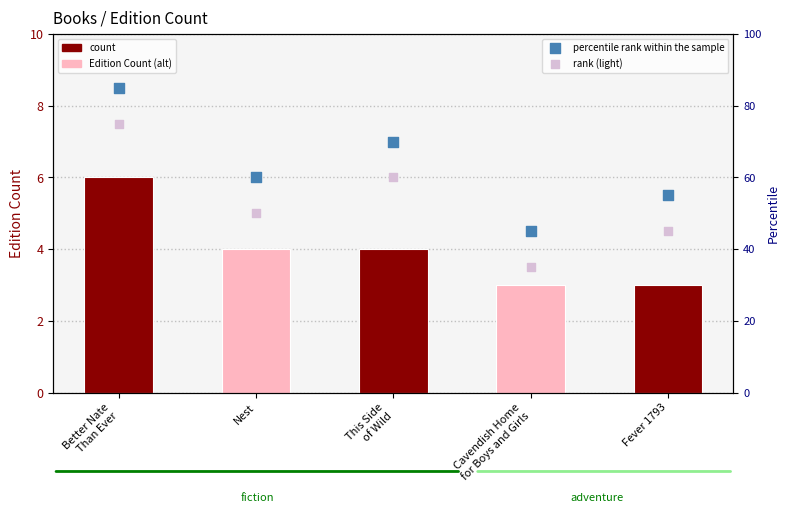

What is the total value across all series at This Side
of Wild?

134